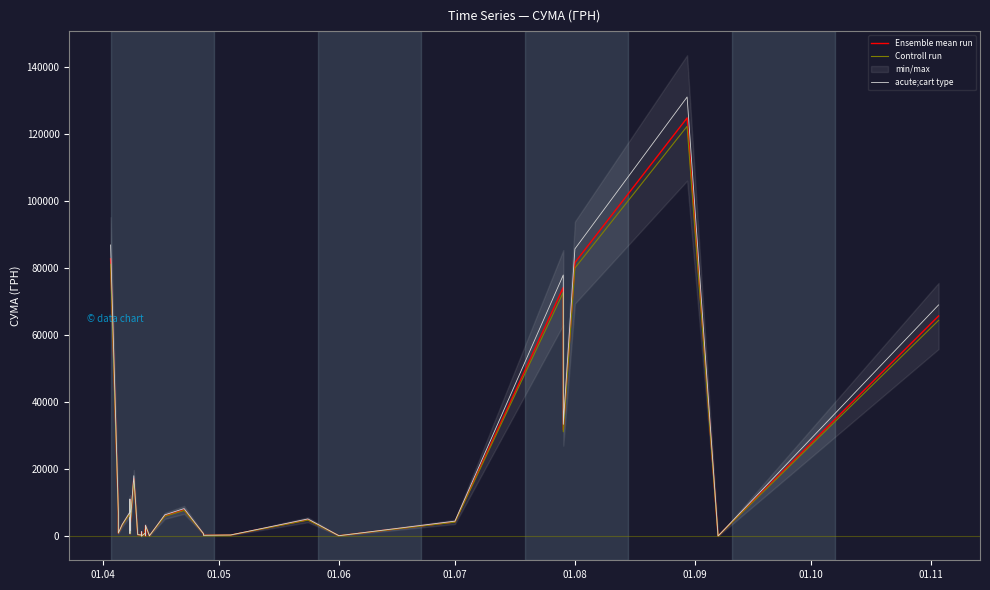

List the series in order of their peak value, highest first.

acute;cart type, Ensemble mean run, Controll run